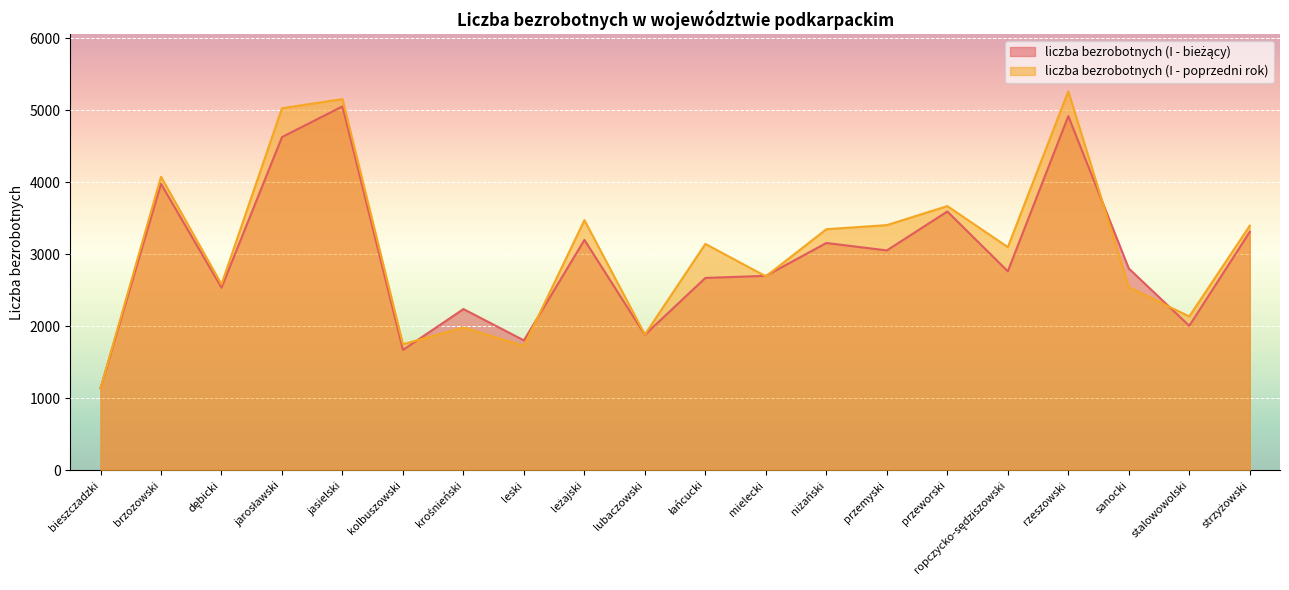

What is the difference between the second highest and minimum values in the liczba bezrobotnych (I - bieżący) series?

3775